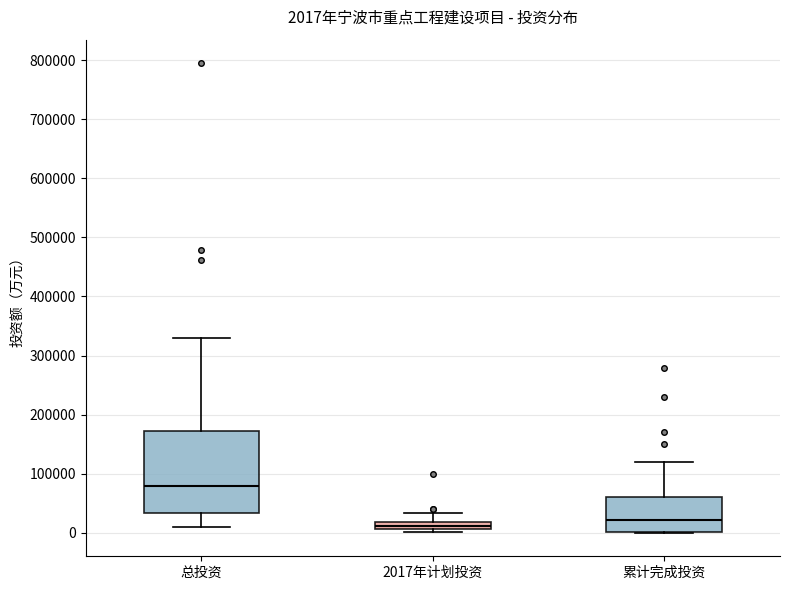

Which box is the tallest, from its lower edge to its upper edge?

总投资